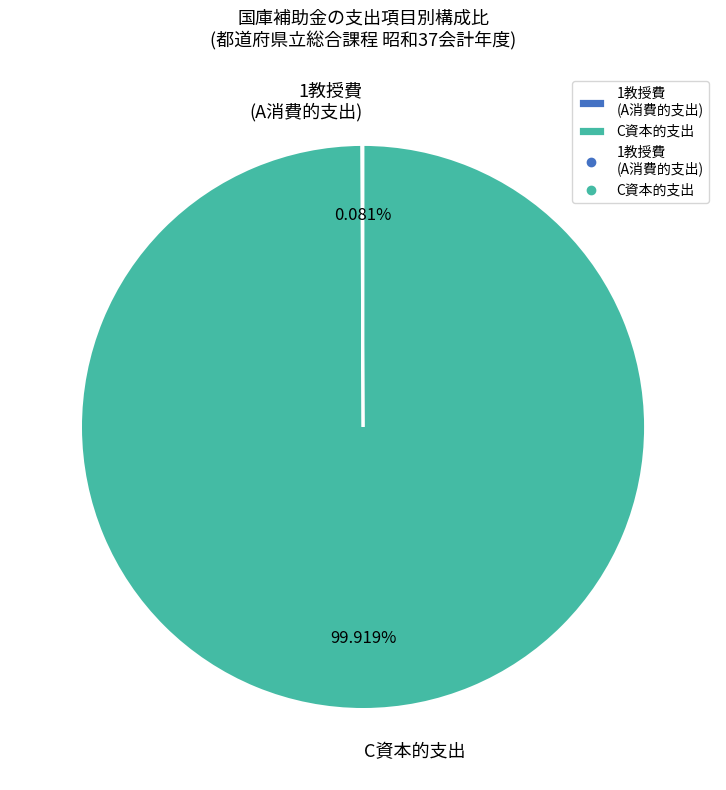

Which slice represents more than half of the pie?

C資本的支出